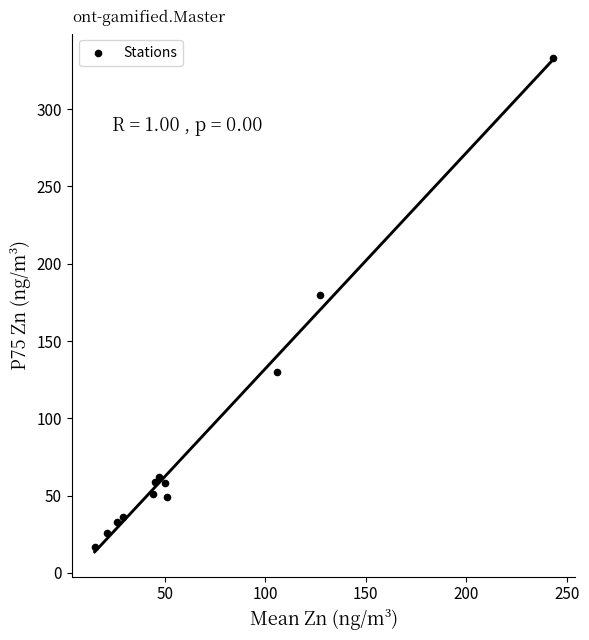

What Y value in the scatter plot is closest to 175?

180